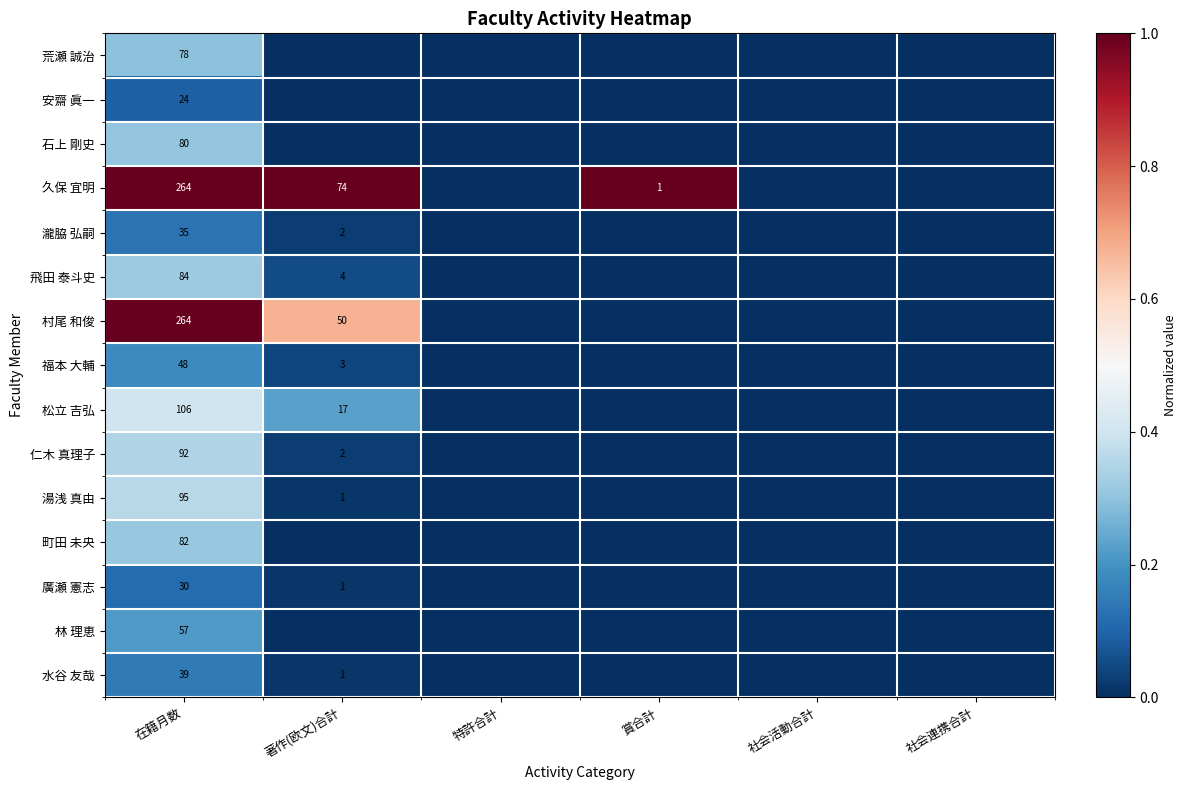

At which category does the chart reach its minimum across all series?

著作(欧文)合計